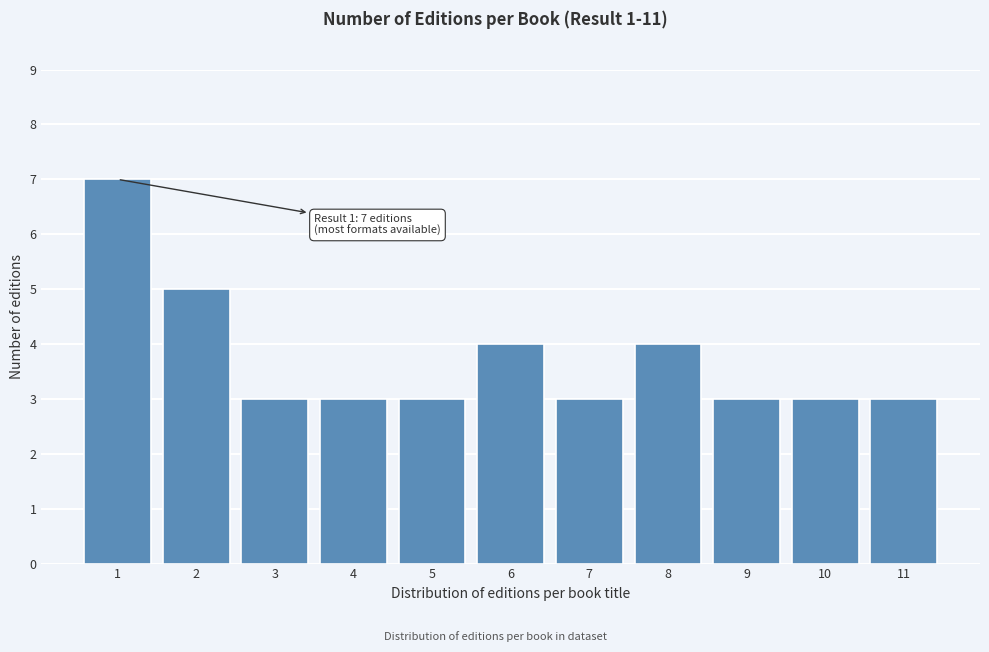

Reading right to left, extract all data points from this chart.

11=3	10=3	9=3	8=4	7=3	6=4	5=3	4=3	3=3	2=5	1=7